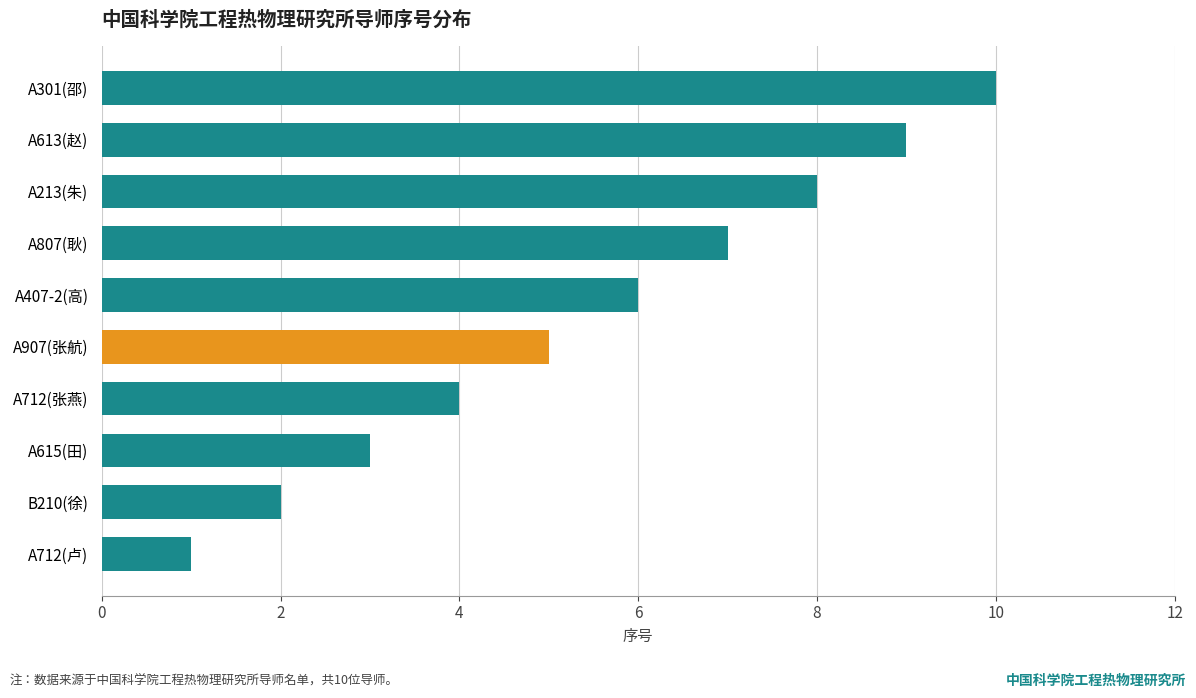

Count the number of categories in the chart.

10